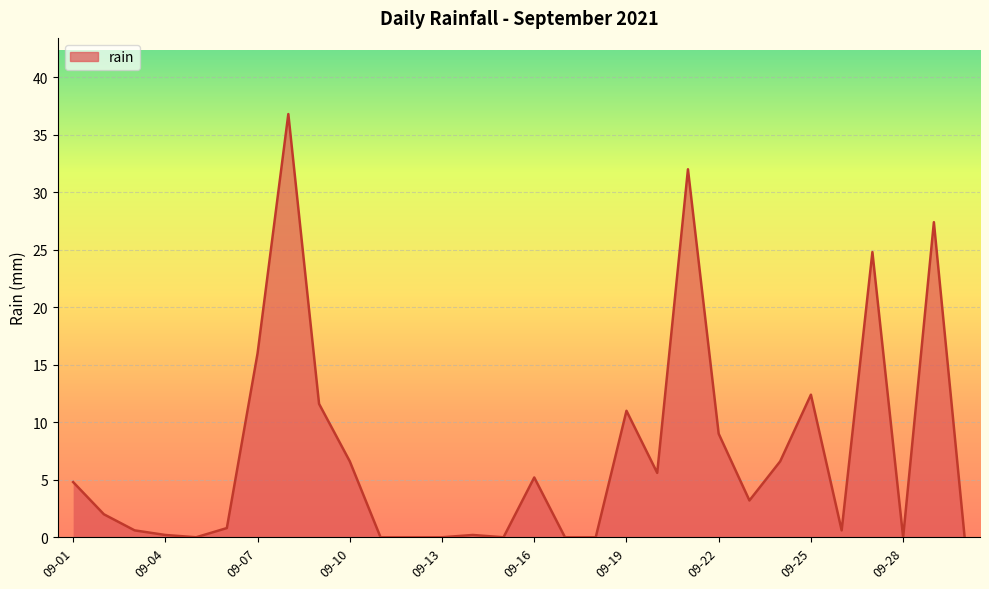

What is the maximum value shown in the chart?

36.8